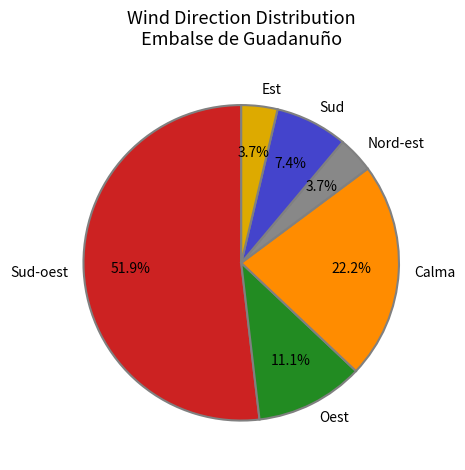

Which category accounts for the majority?

Sud-oest